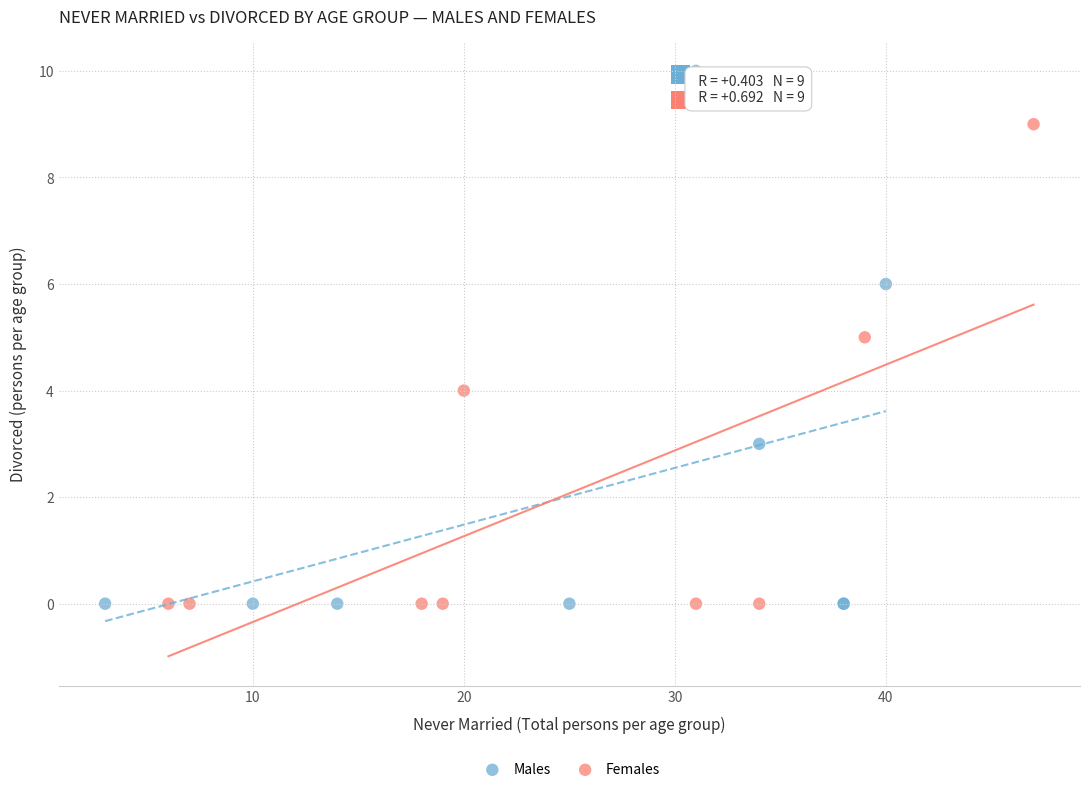

Which series contains the highest Y value?

Males